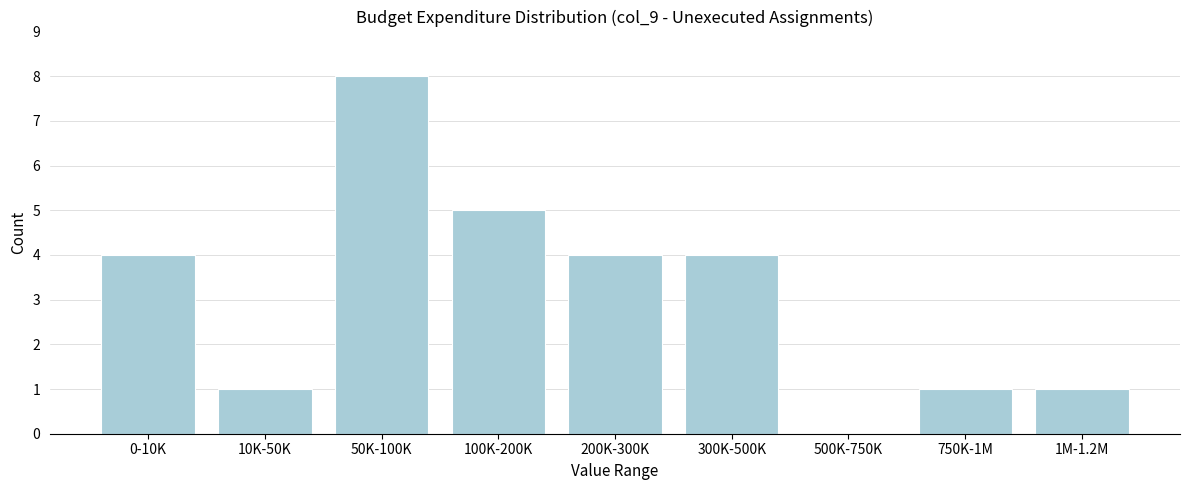

Reading right to left, list all the values displayed in this chart.

1M-1.2M=1	750K-1M=1	500K-750K=0	300K-500K=4	200K-300K=4	100K-200K=5	50K-100K=8	10K-50K=1	0-10K=4